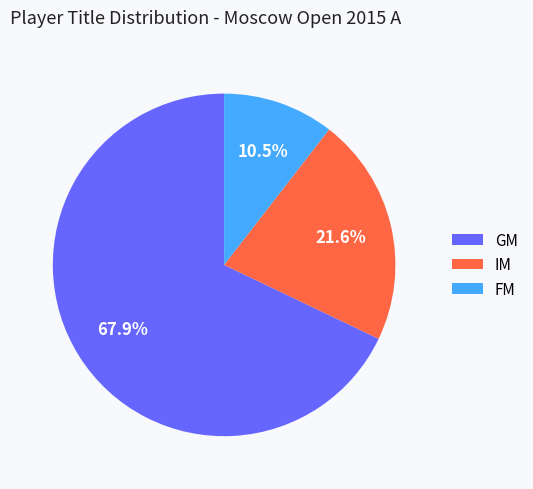

Rank the categories by value from highest to lowest.

GM, IM, FM